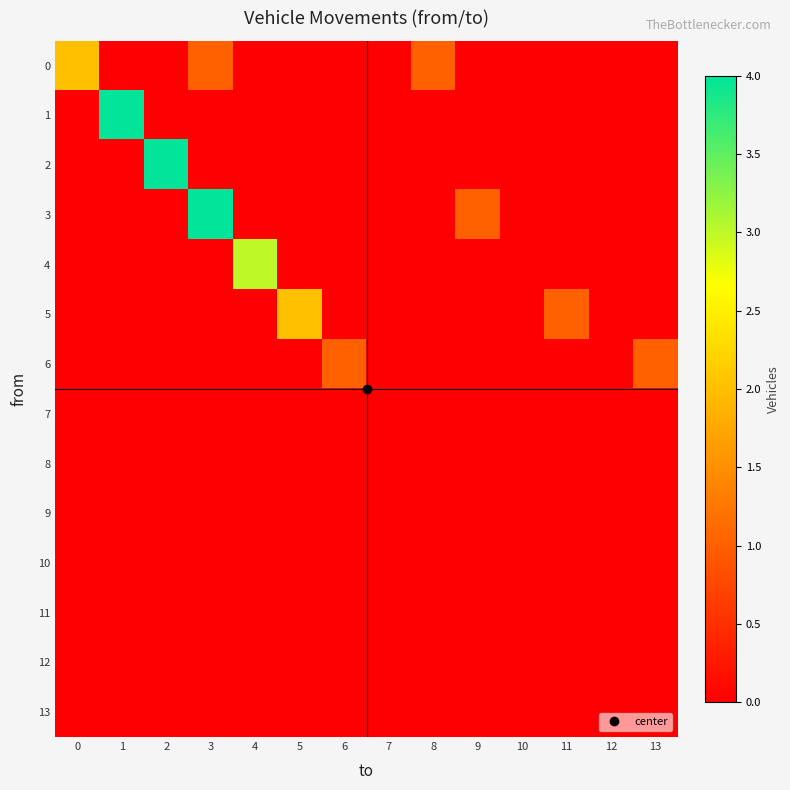

Between 6 and 10, which series saw the biggest shift?

6